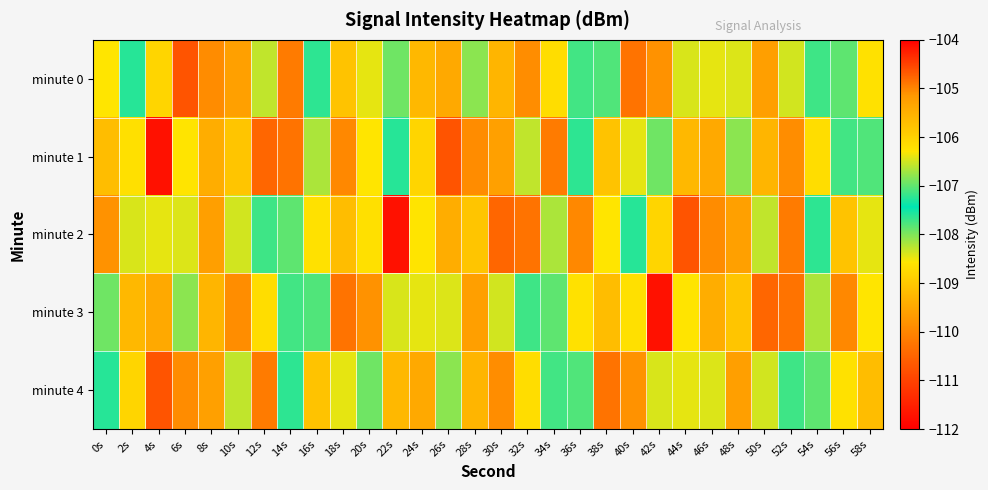

Which series has the largest total across all categories?

minute 4